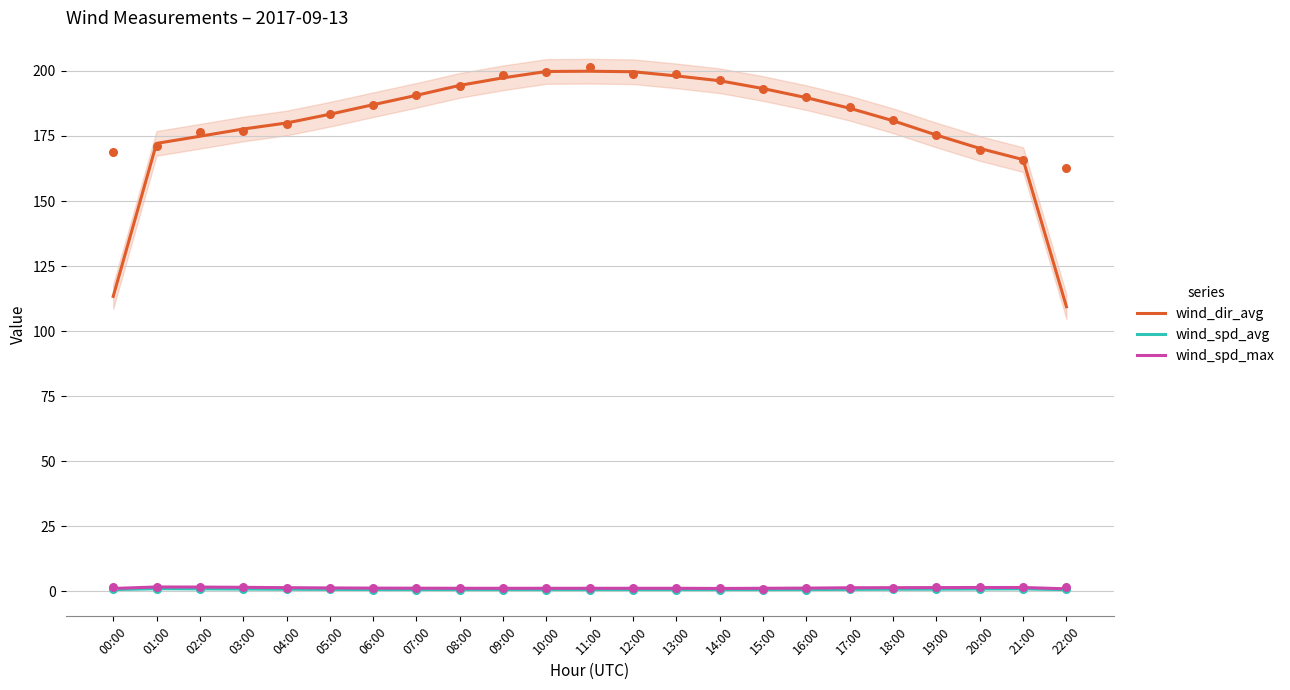

Which series has the largest Y range (max minus min)?

wind_dir_avg